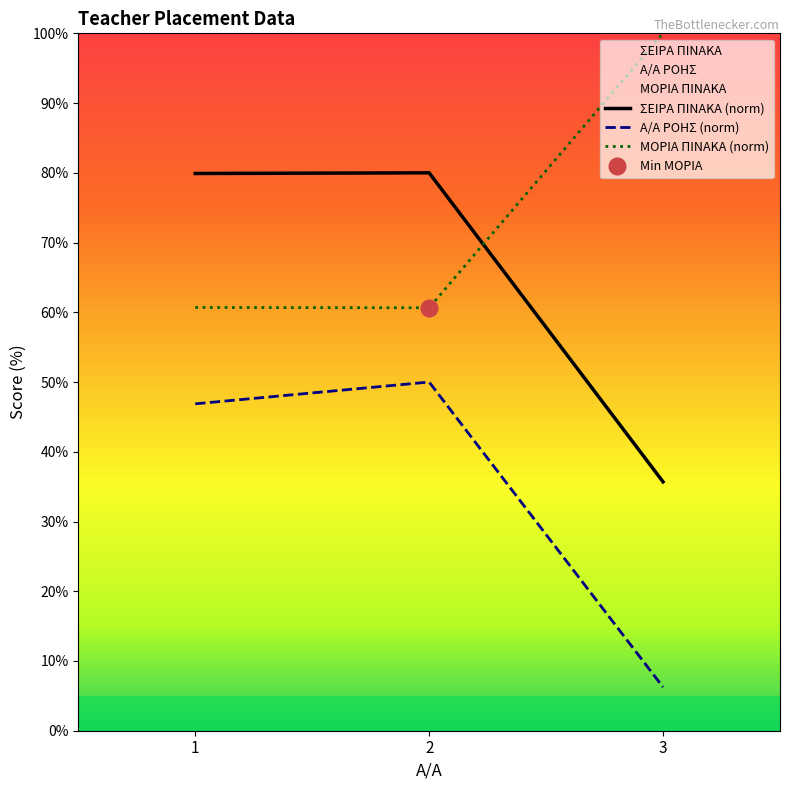

Is it true that ΜΟΡΙΑ ΠΙΝΑΚΑ equals 60.7 at 1?

True